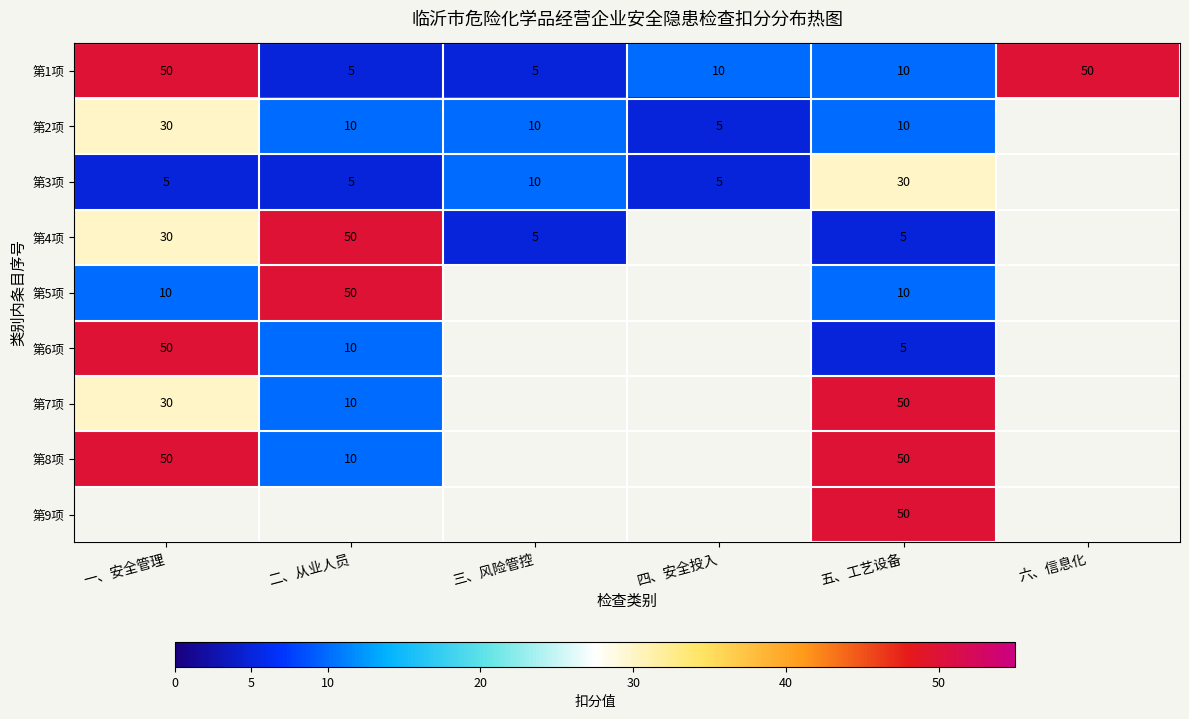

What is the sum of all 第1项 values?

130